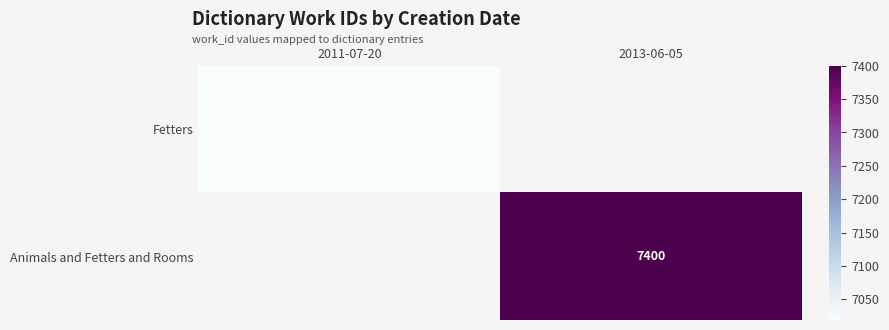

Which category has the lowest value across all series?

2011-07-20